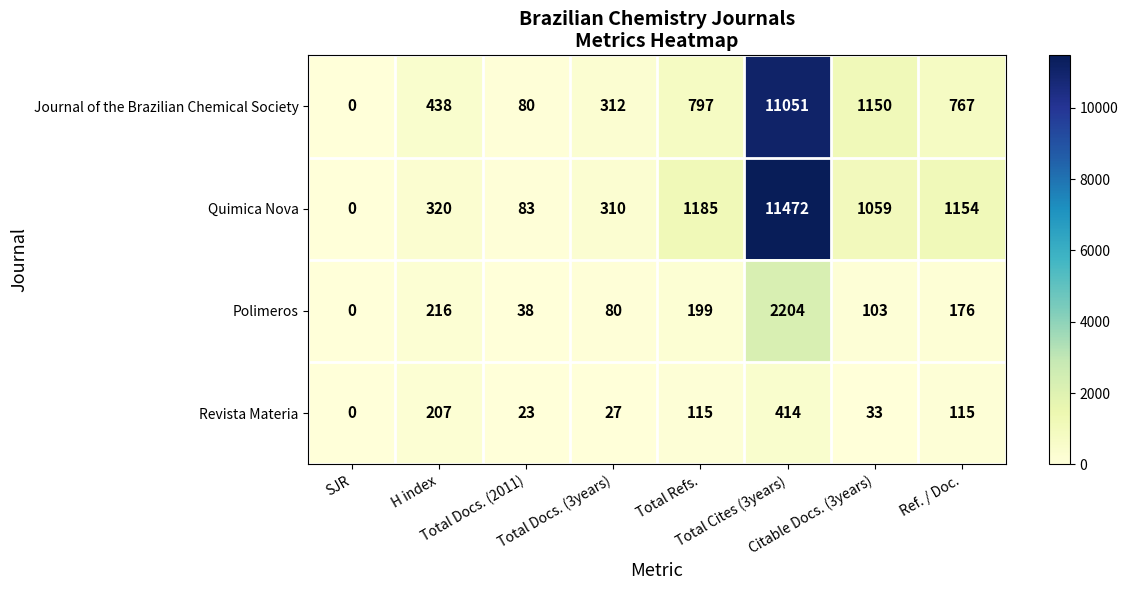

What is the difference between the maximum and minimum values in the Polimeros series?

2204